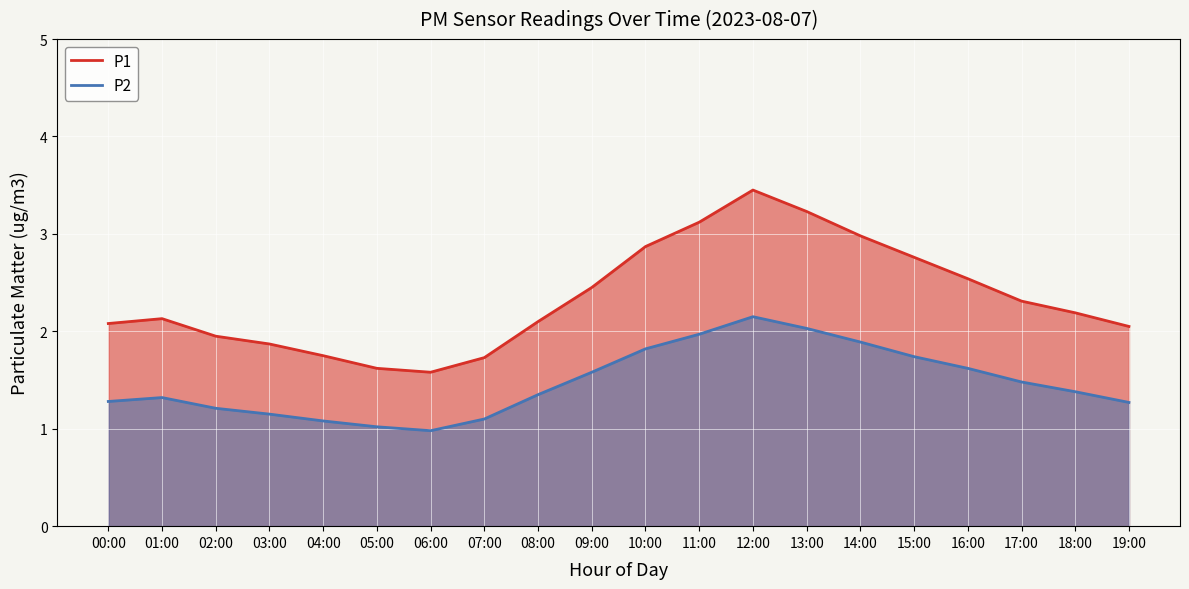

The value of P1 at 01:00 is 3.0. True or false?

False